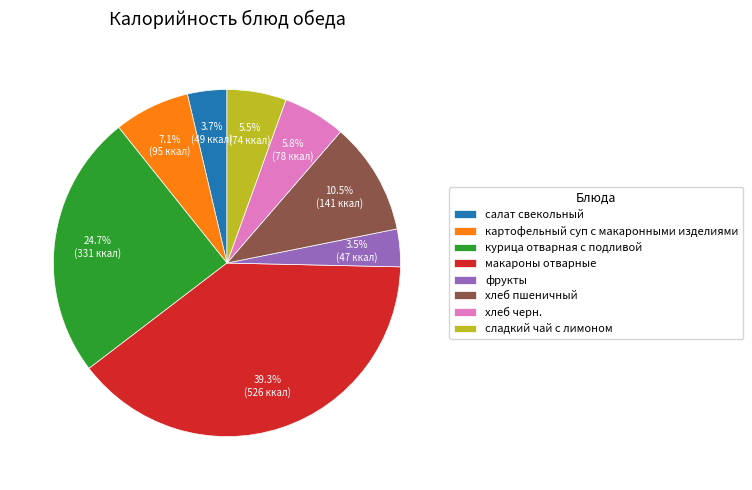

What is the ratio of the value at картофельный суп с макаронными изделиями to the value at хлеб пшеничный?

0.7